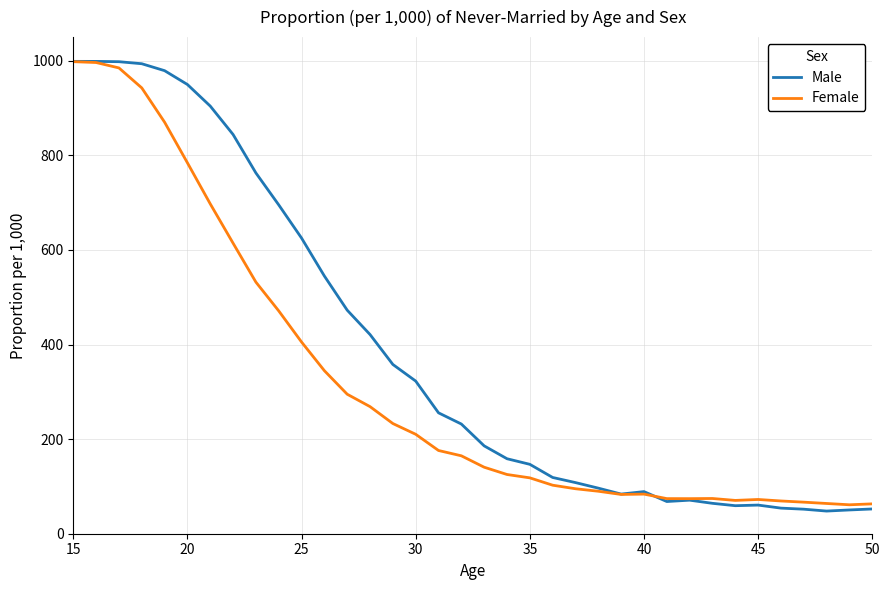

How many categories are shown in the chart?

36